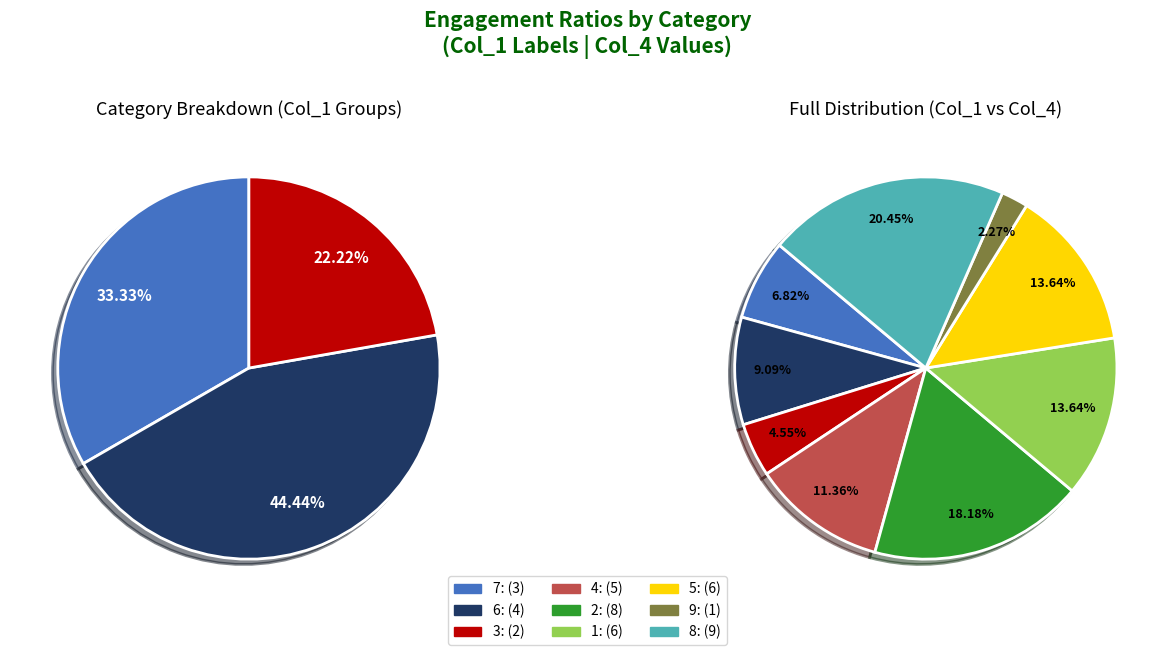

Does 7 represent more than half of the total?

No